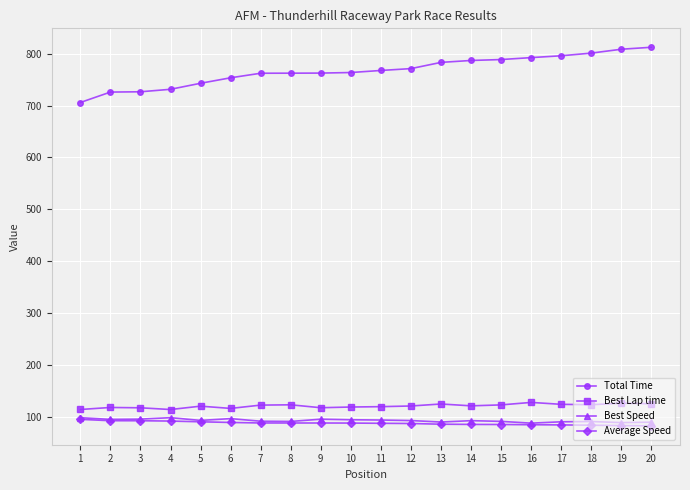

What is the difference between the maximum and second lowest values in the Best Lap time series?

13.7